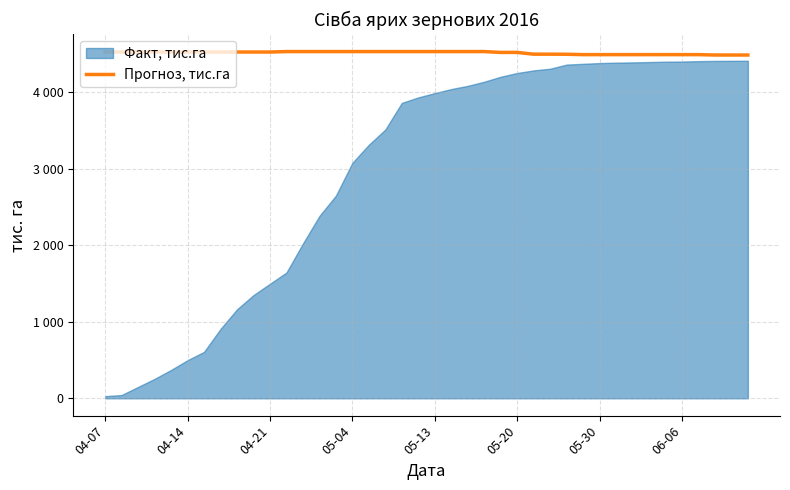

How many lines are shown in the chart?

1